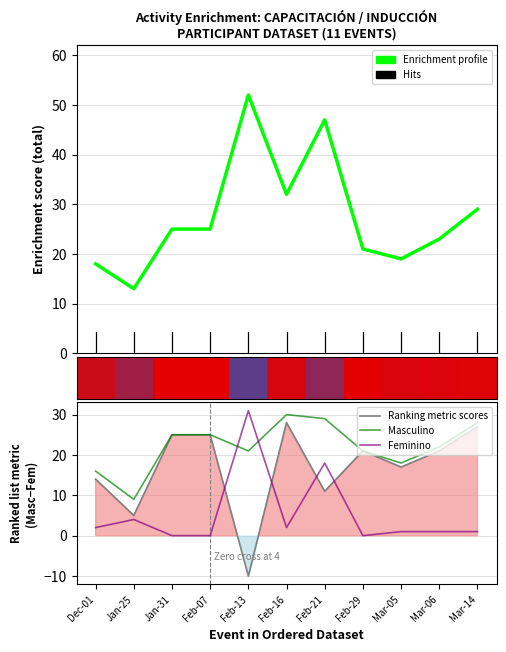

Rank the series at Mar-06 from highest to lowest value.

Enrichment profile, Masculino, Ranking metric scores, Feminino